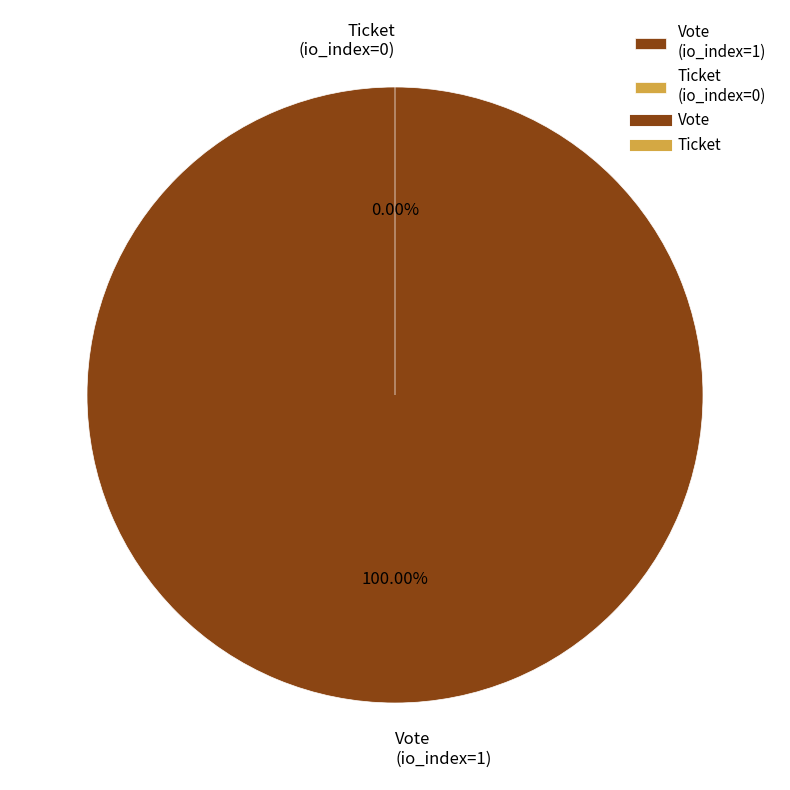

Is it true that Ticket (io_index=0) is 0% of the pie?

True